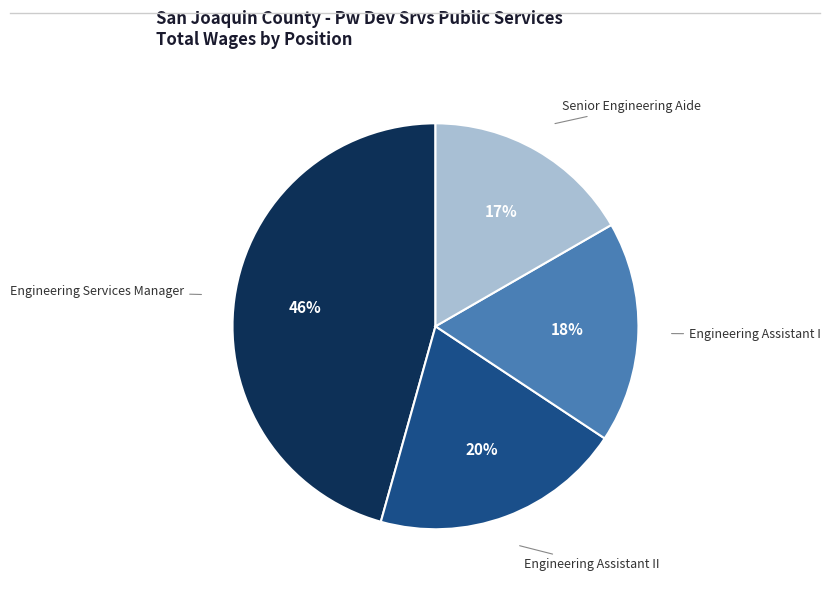

To the nearest percent, what is the difference between the Engineering Assistant I and Engineering Services Manager slice percentages?

28%